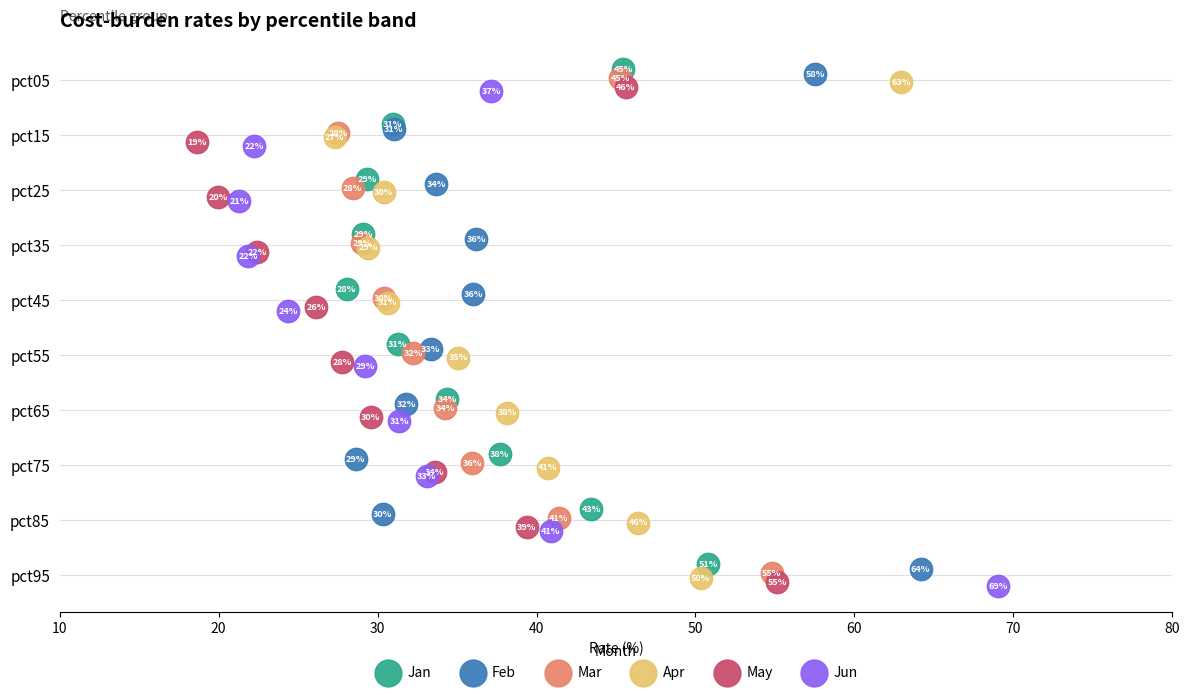

What are all the series names shown in the legend?

Jan, Feb, Mar, Apr, May, Jun